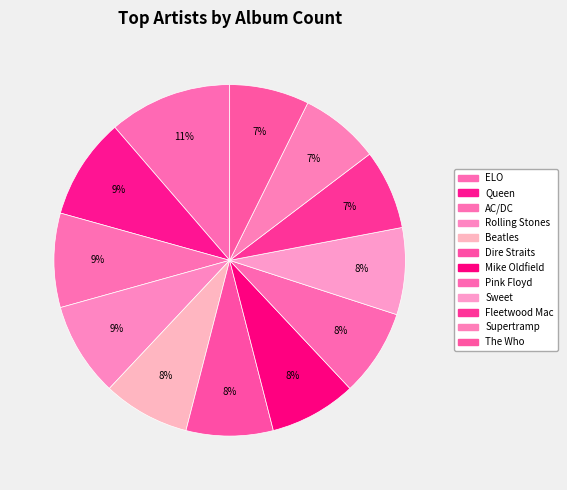

What is the total percentage of ELO and Supertramp?

18.7%